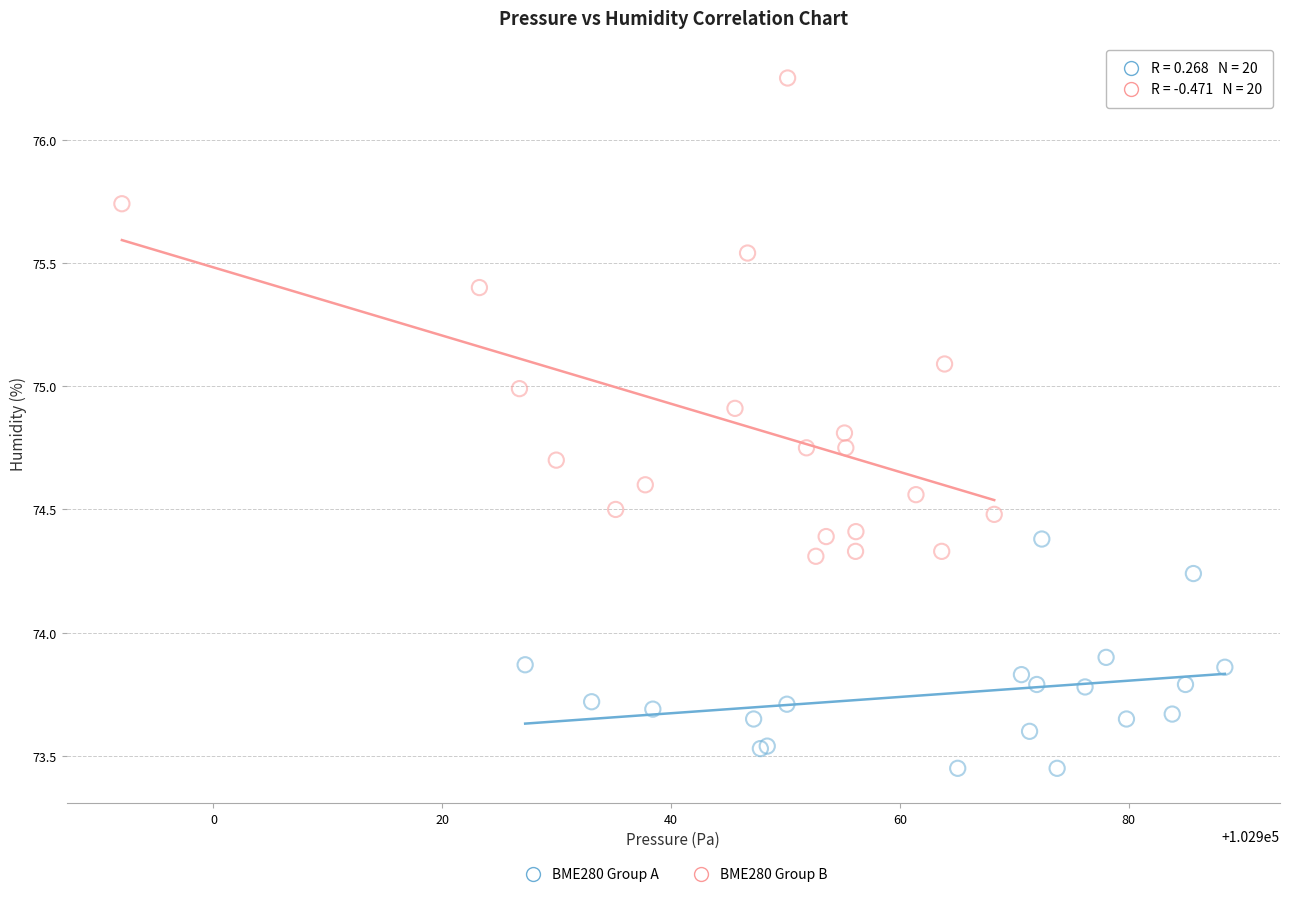

Which series reaches the minimum Y coordinate?

BME280 Group A